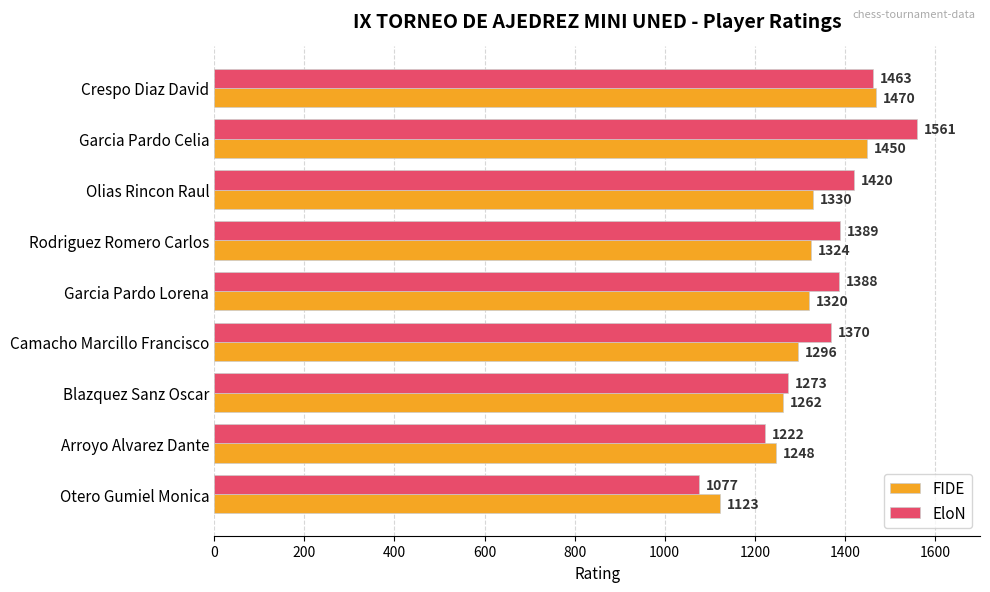

What is the average value of the EloN series?

1351